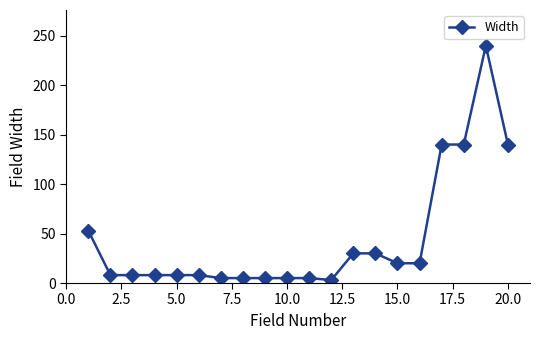

What is the difference between the maximum and minimum values?

237